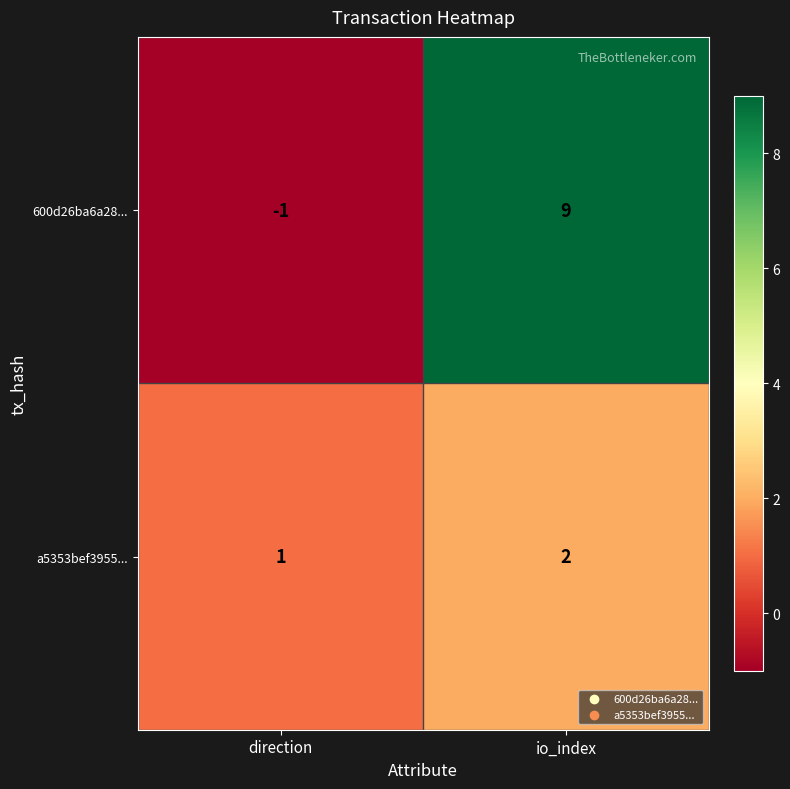

How many categories are shown in the chart?

2